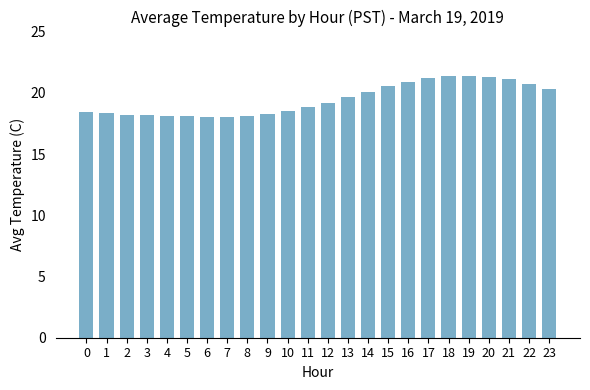

What is the minimum value shown in the chart?

18.0